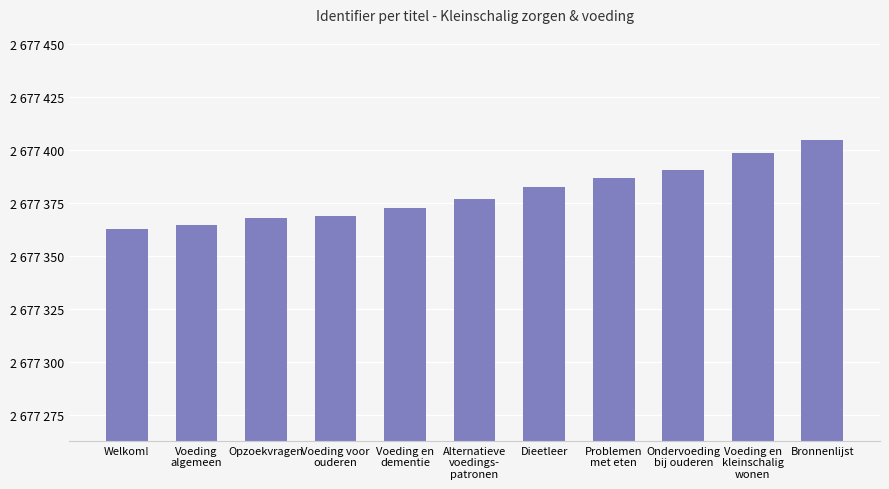

Are the bars horizontal?

No